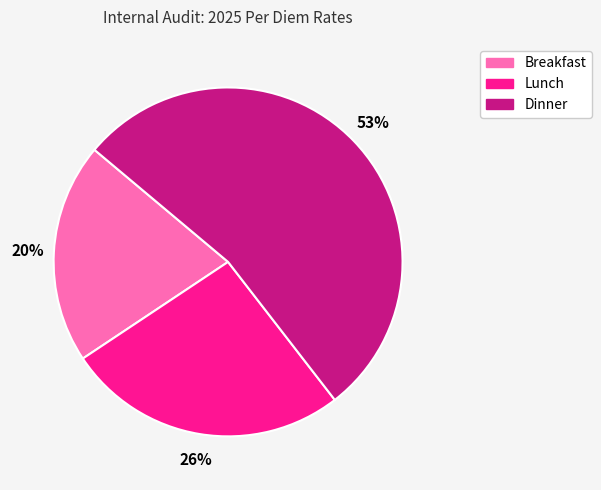

Combined, do Breakfast and Dinner account for over 50%?

Yes